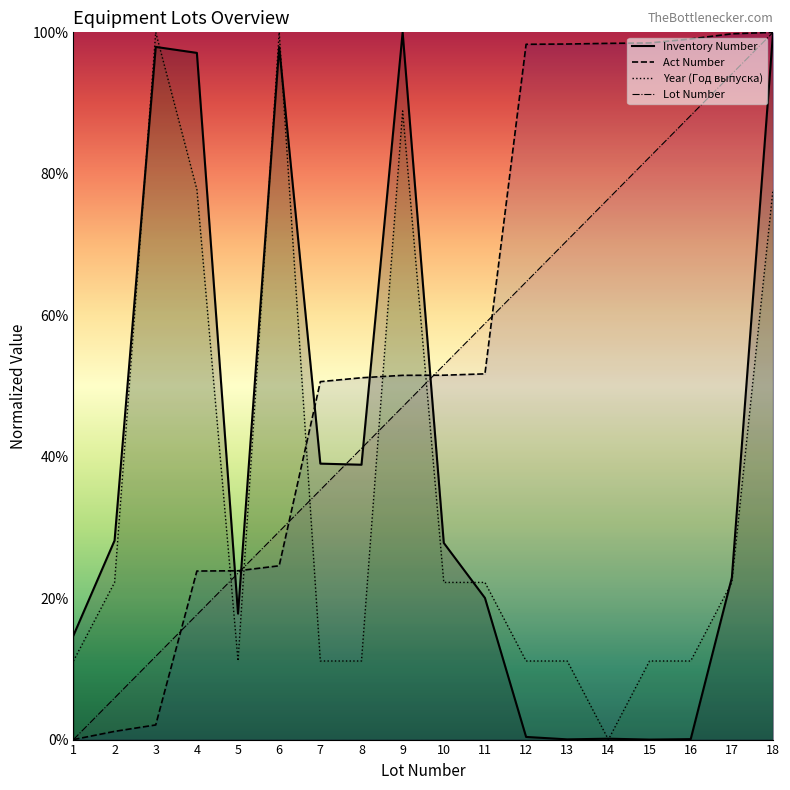

At how many categories does at least one series exceed 79?

11